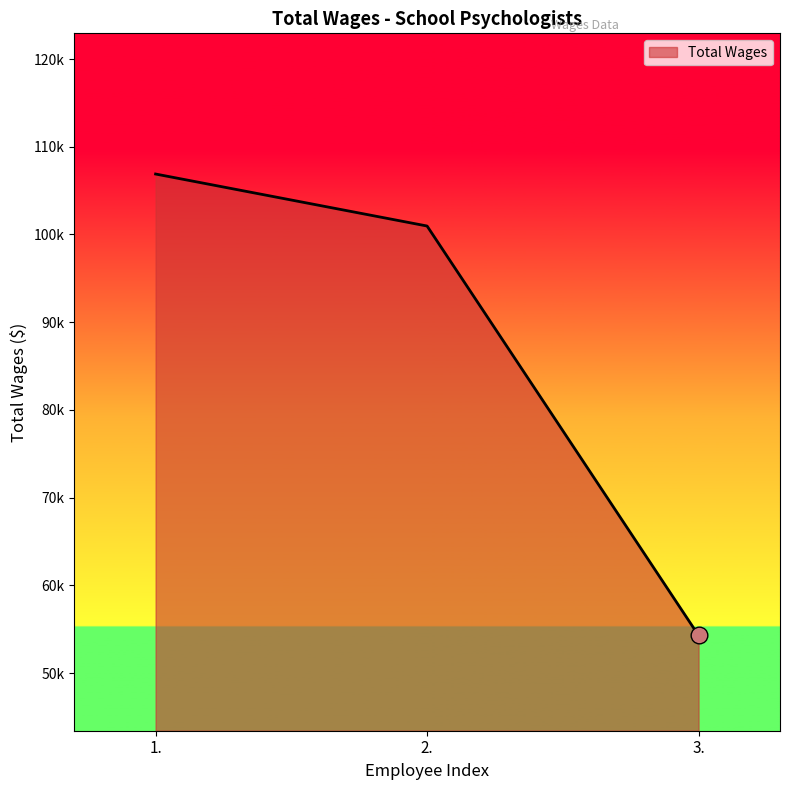

True or false: the data shows 106892 at 1..

True